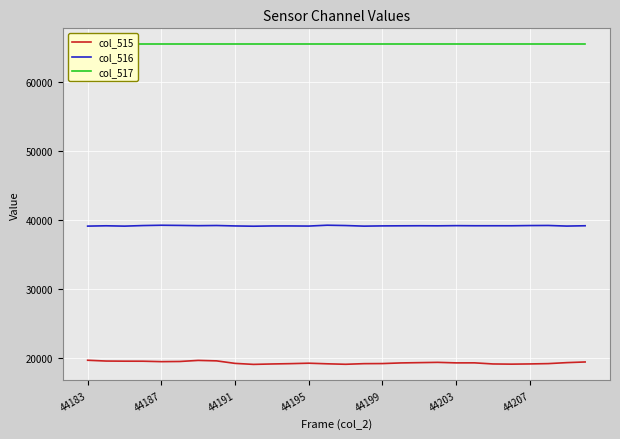

True or false: col_516 has a value of 16101 at 44183.

False